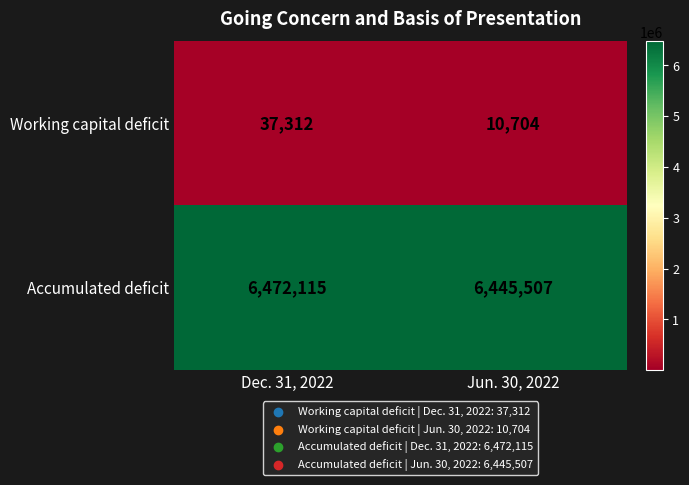

What is the difference between the highest and lowest values at Jun. 30, 2022?

6434803